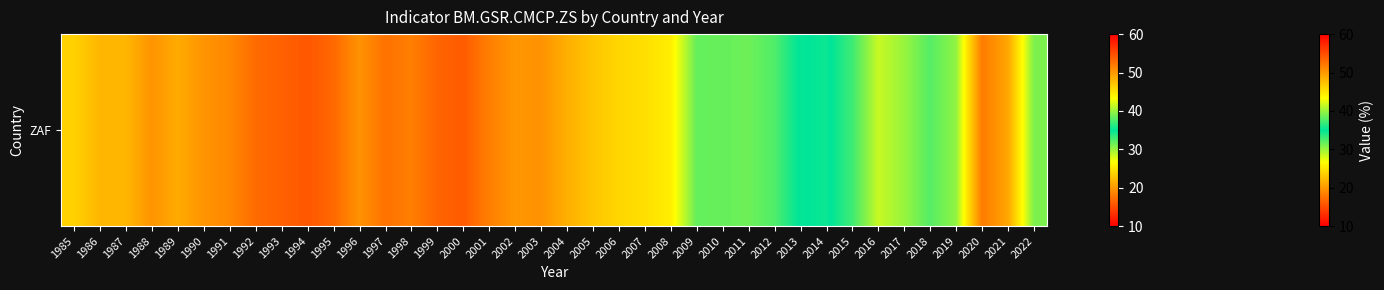

Count the number of data series in this chart.

1